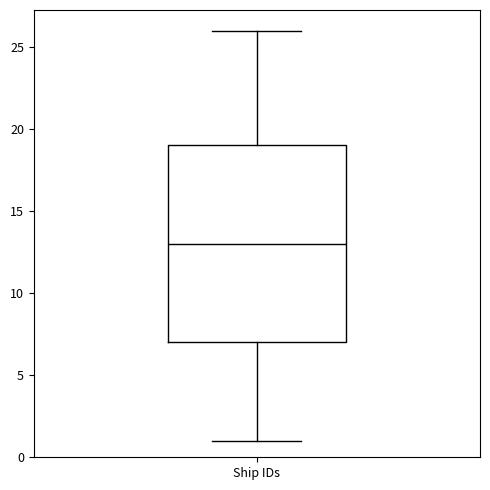

Where is the upper edge of the box for Ship IDs on the y-axis? The values are not printed on the chart, so give them approximately, as read against the axis.

19